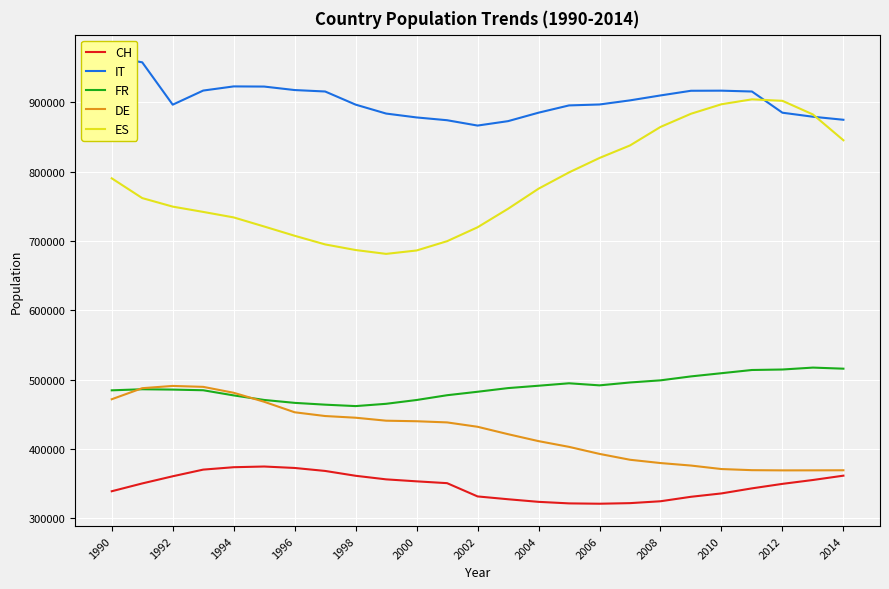

What is the highest value of the ES series?

904054